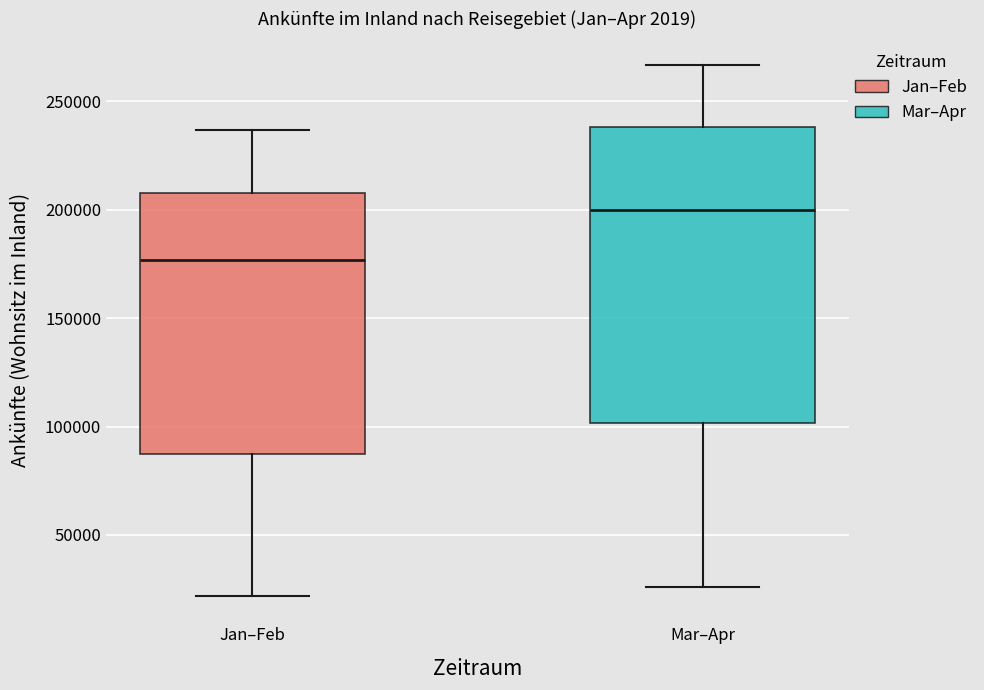

Where does the lower whisker of the box for Jan–Feb end on the y-axis? The values are not printed on the chart, so give them approximately, as read against the axis.

20000